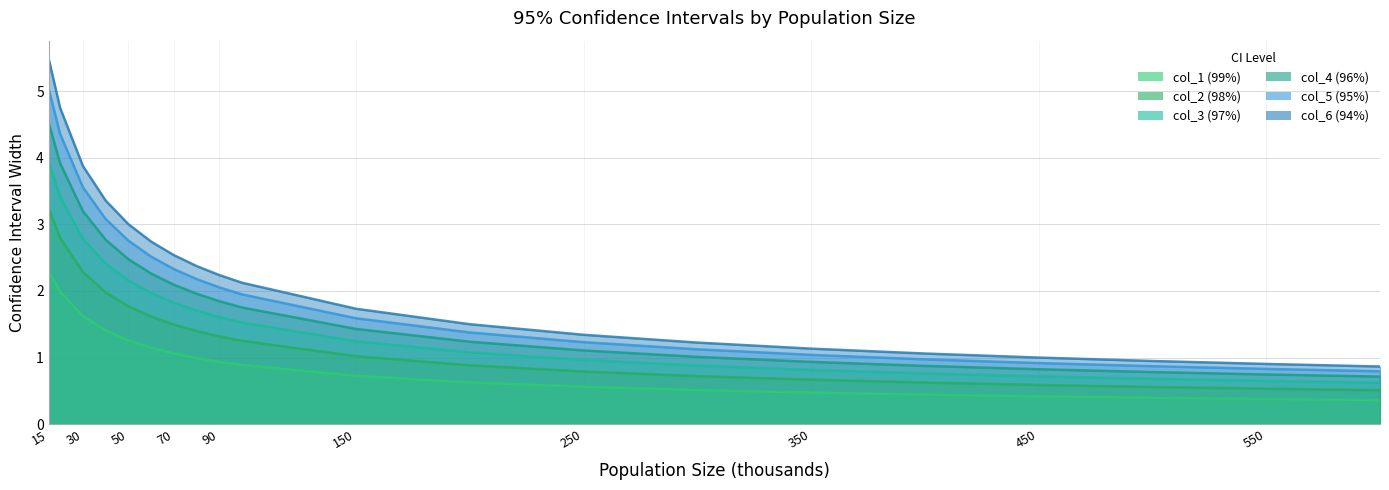

True or false: col_4 (96%) has a value of 0.2 at 400.

False